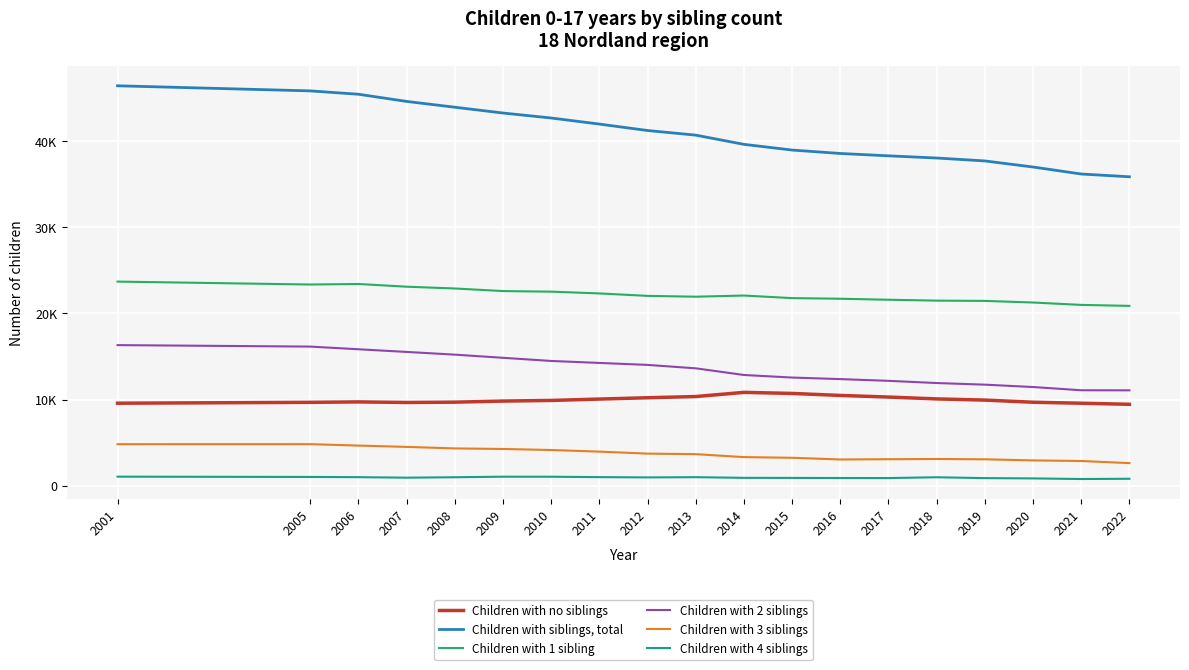

Is it true that Children with siblings, total equals 35878 at 2022?

True